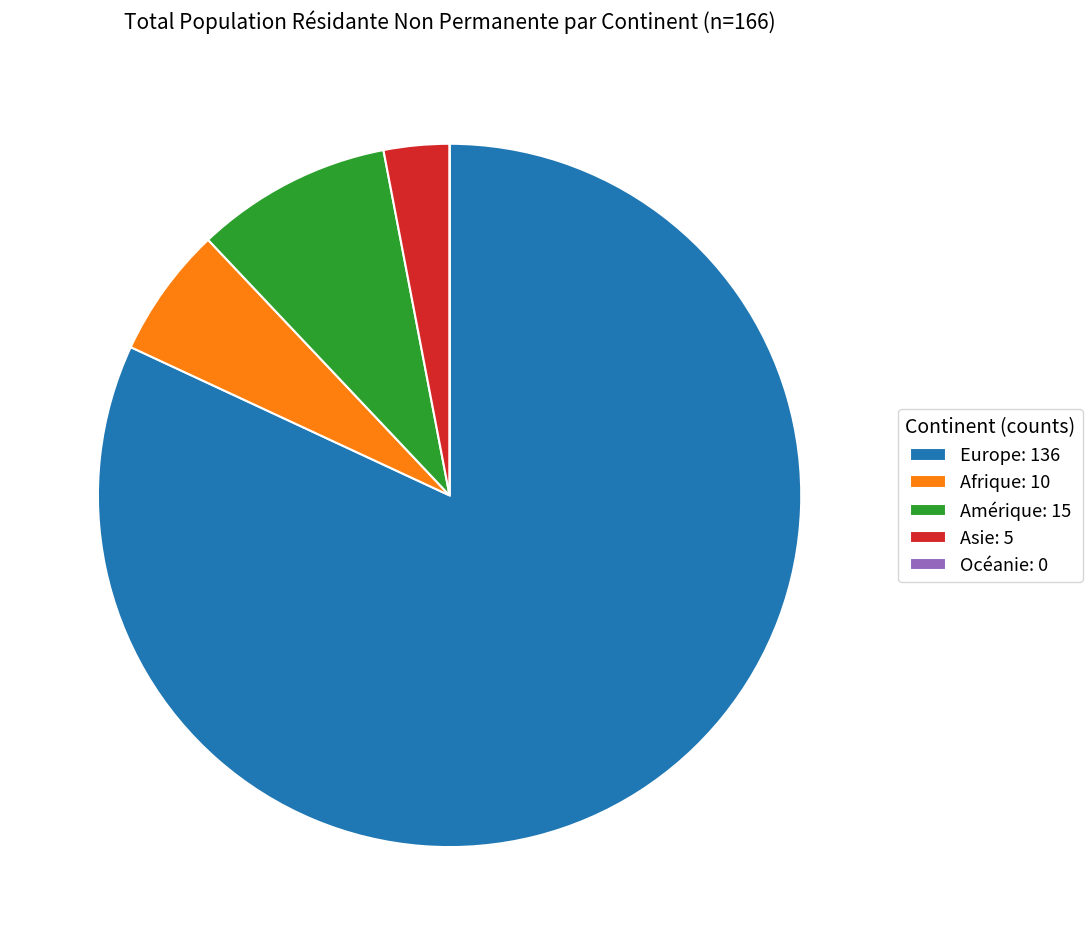

The Amérique: 15 slice represents 9% of the pie. True or false?

True